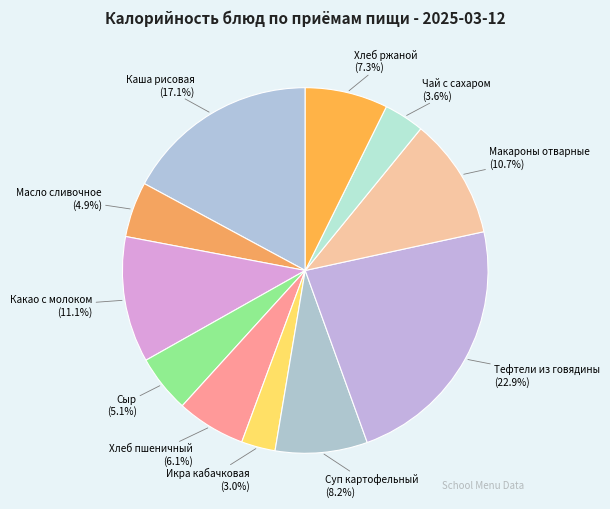

What portion of the pie excludes Сыр?

94.9%